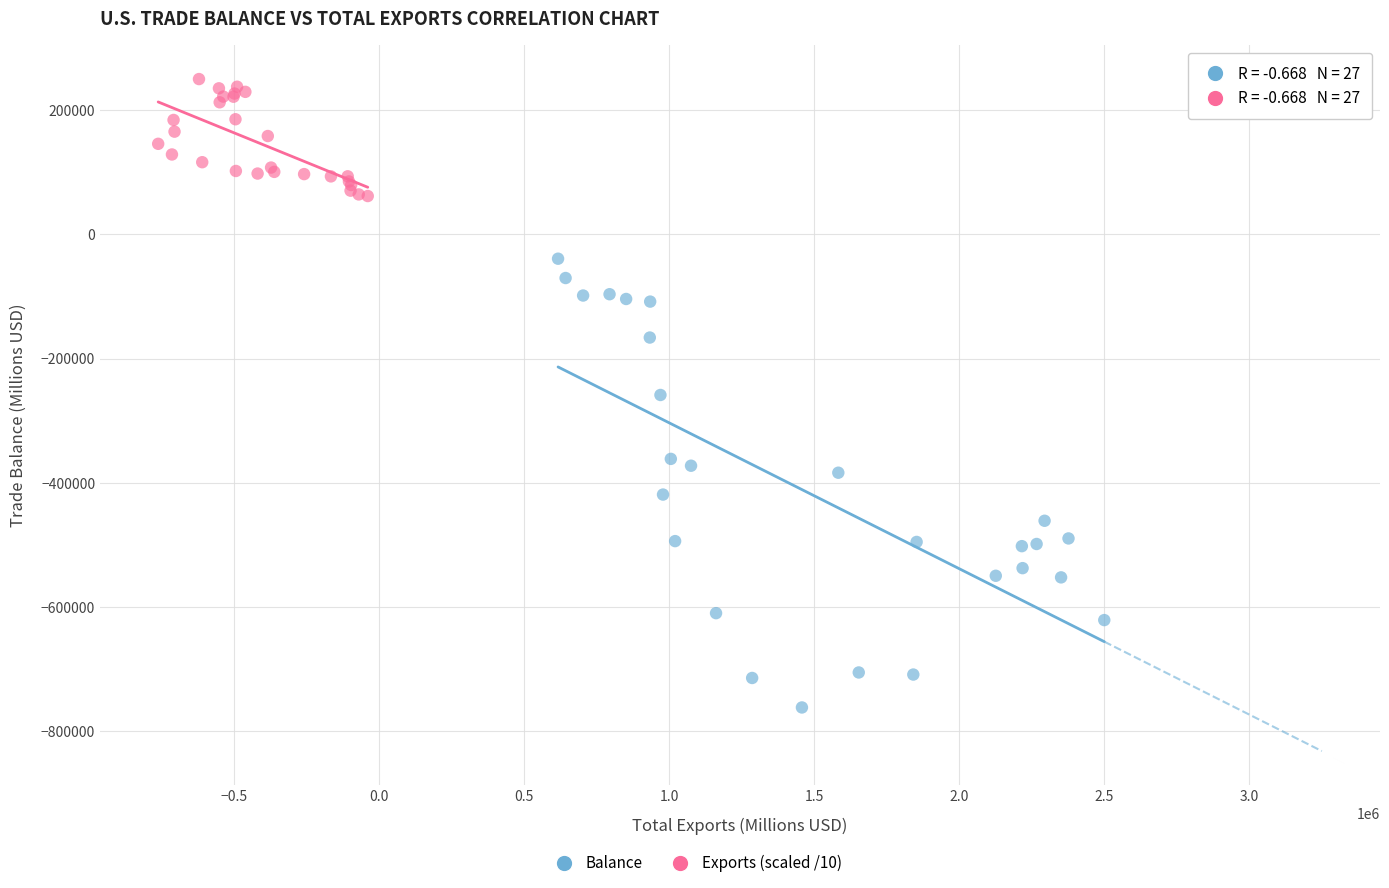

Which series has the widest spread of Y values?

Balance